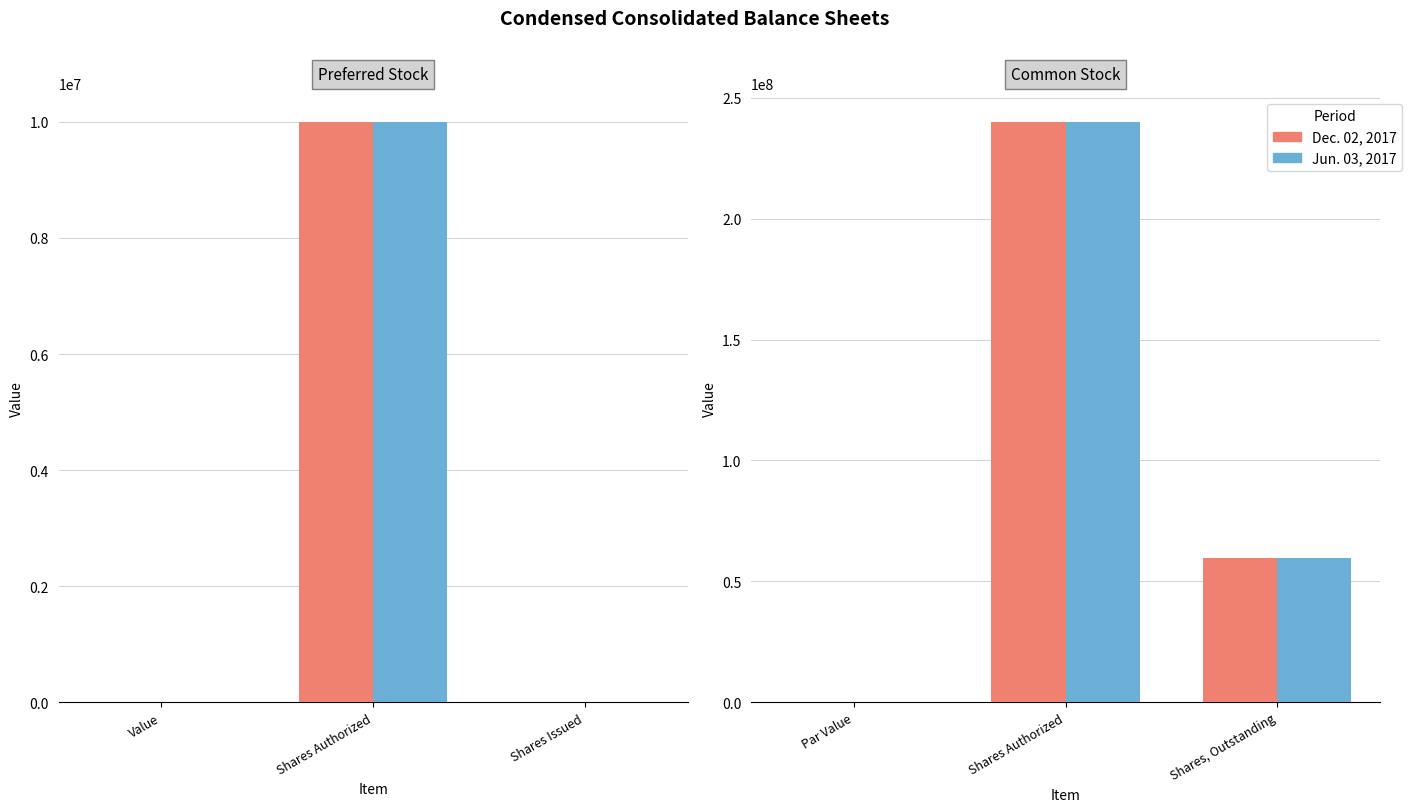

What is the maximum value shown in the chart?

240000000.0